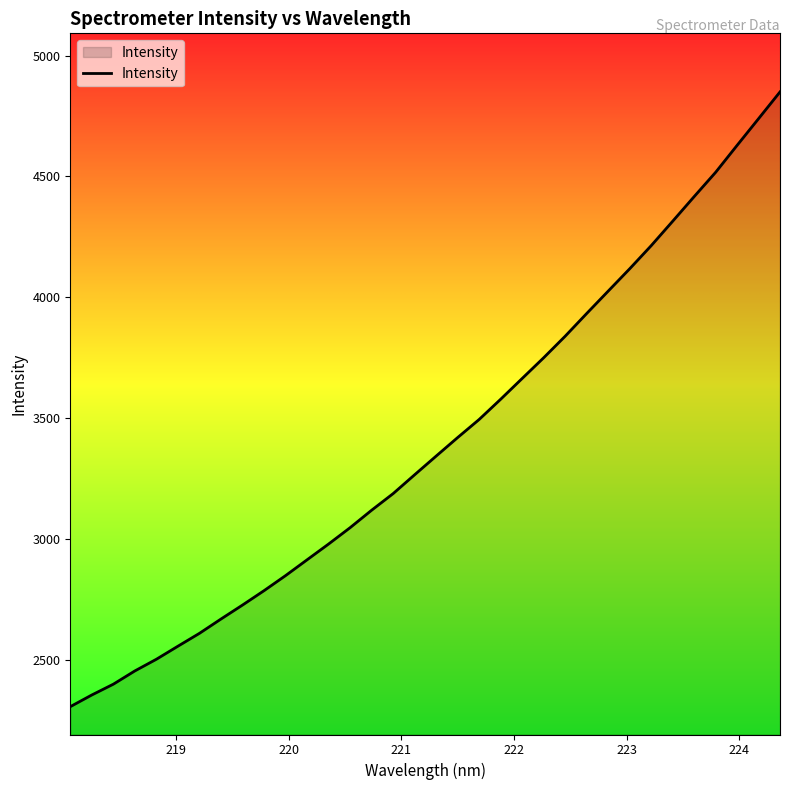

What is the greatest value displayed?

4849.6